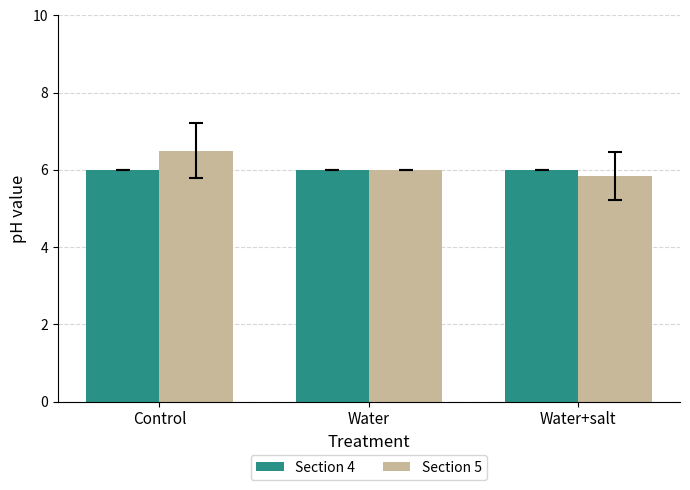

What is the minimum value for Section 4?

6.0